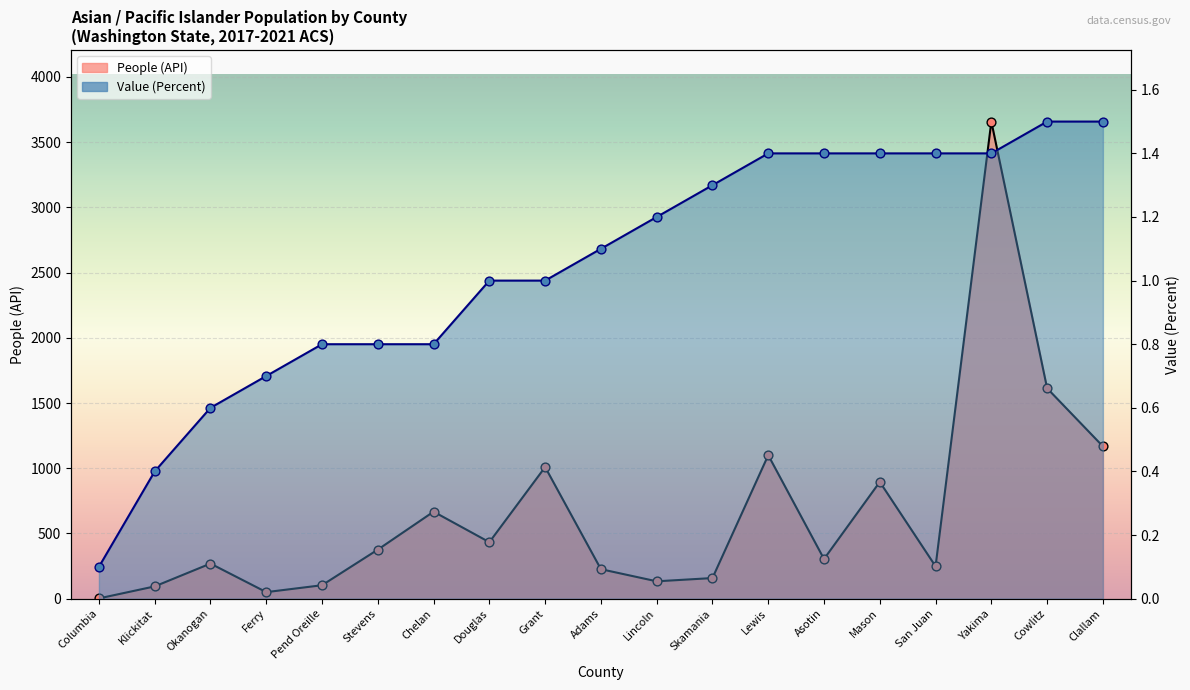

Is the value of People (API) at Lincoln greater than the value of Value (Percent) at Lincoln?

Yes